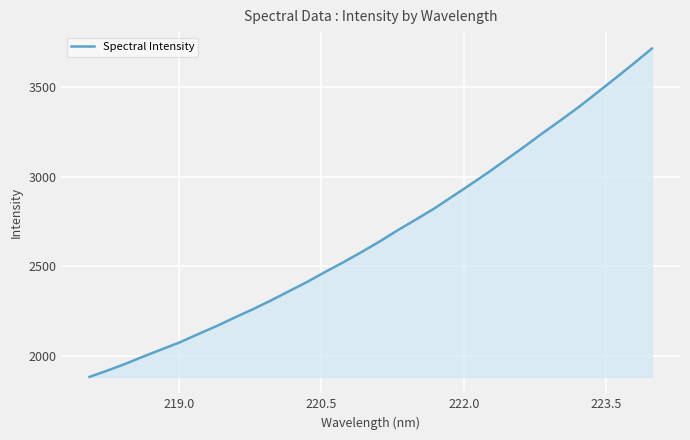

What is the maximum value shown in the chart?

3712.7